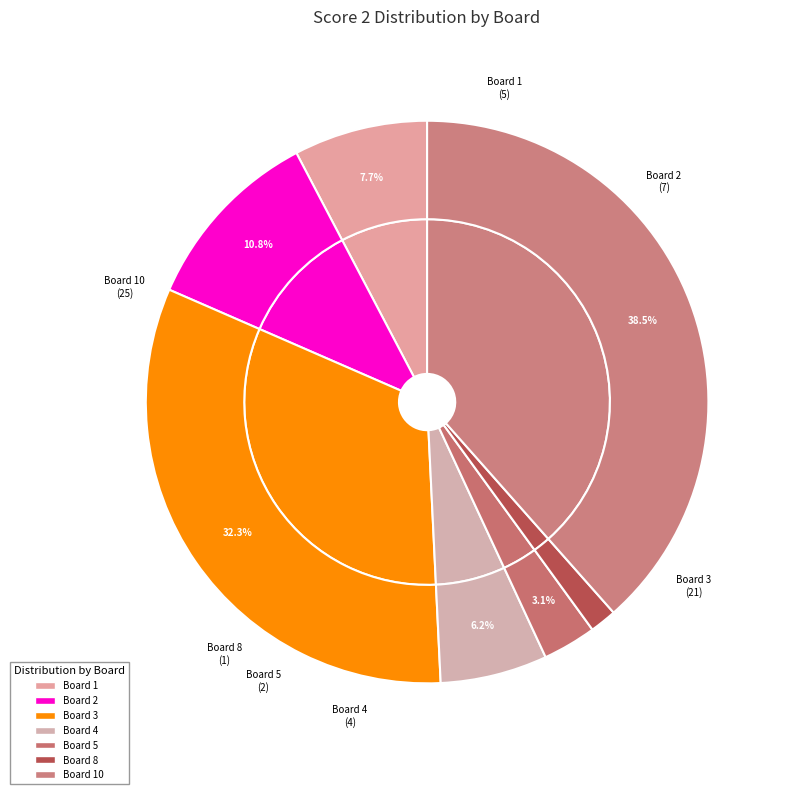

The 7 slice represents 1% of the pie. True or false?

False